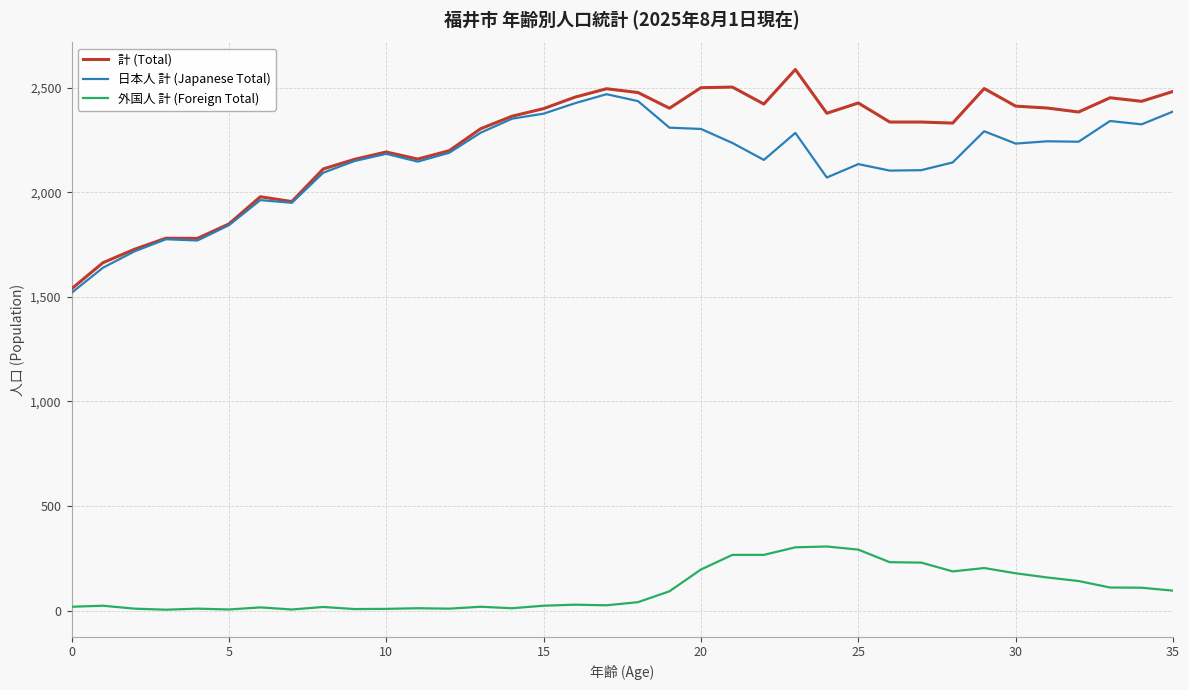

True or false: 外国人 計 (Foreign Total) and 日本人 計 (Japanese Total) intersect in this chart.

False